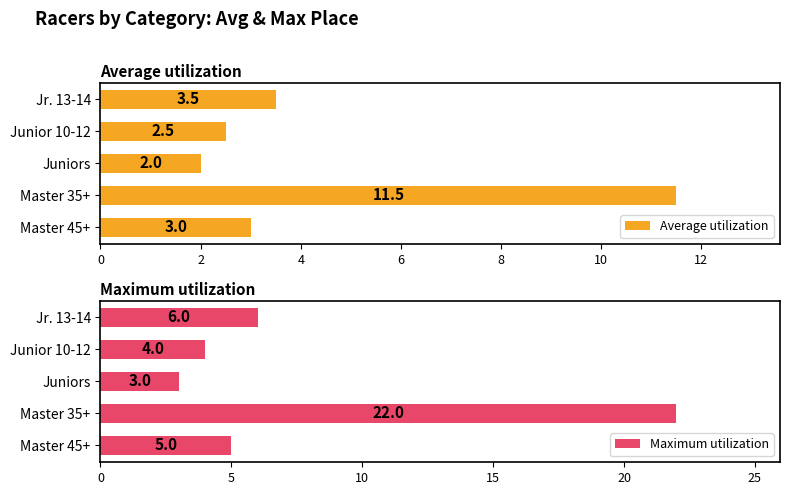

What is the value of the Maximum utilization bar at the 1st from the left?

6.0